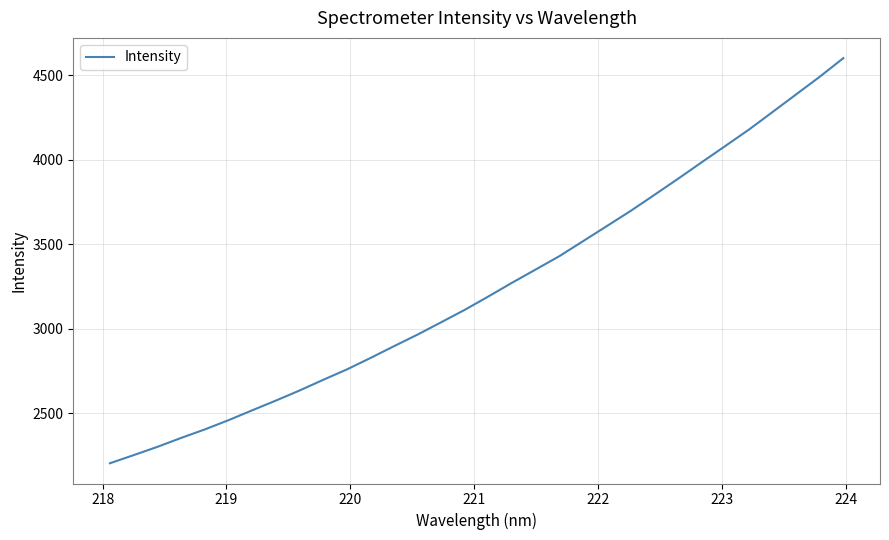

What is the maximum value shown in the chart?

4601.3